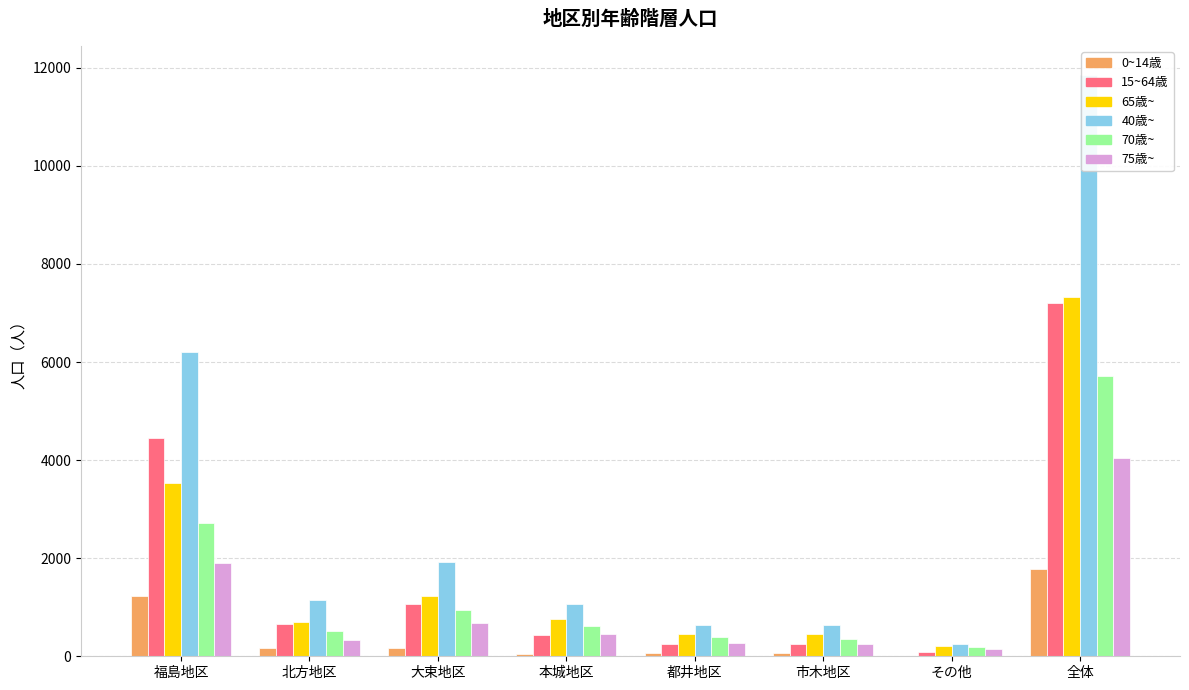

At which label does 15~64歳 reach its peak?

全体